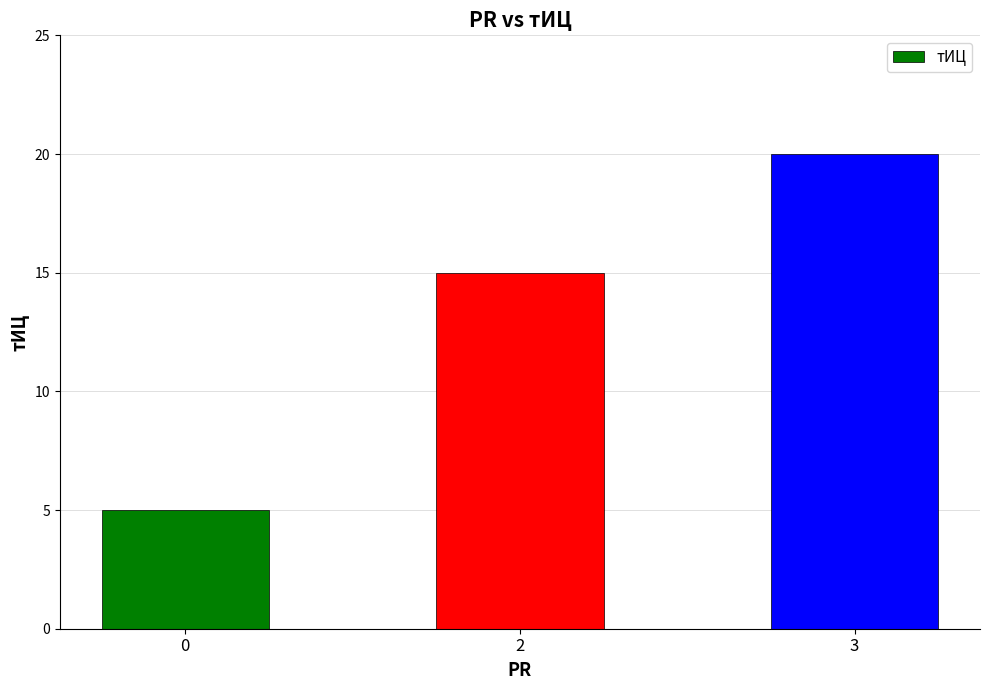

Rank the categories by value from lowest to highest.

0, 2, 3